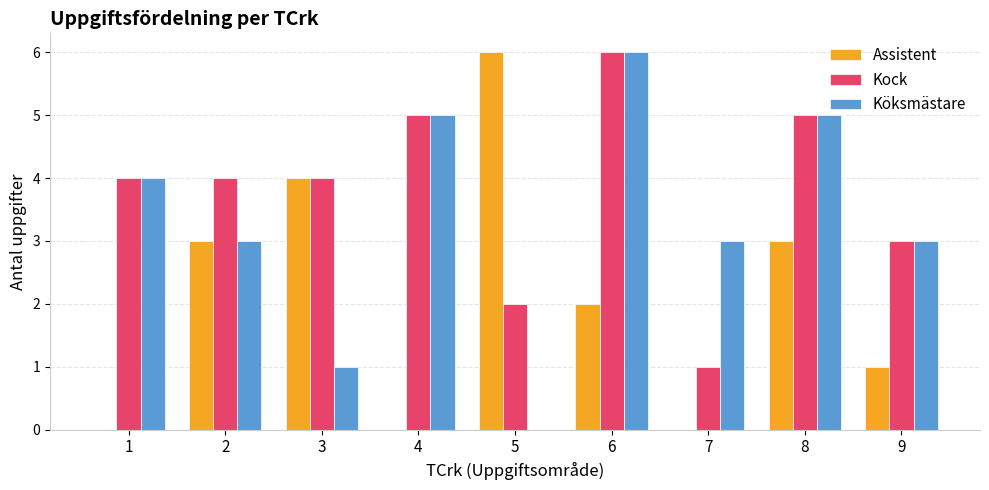

At which label does Assistent first exceed 2?

2